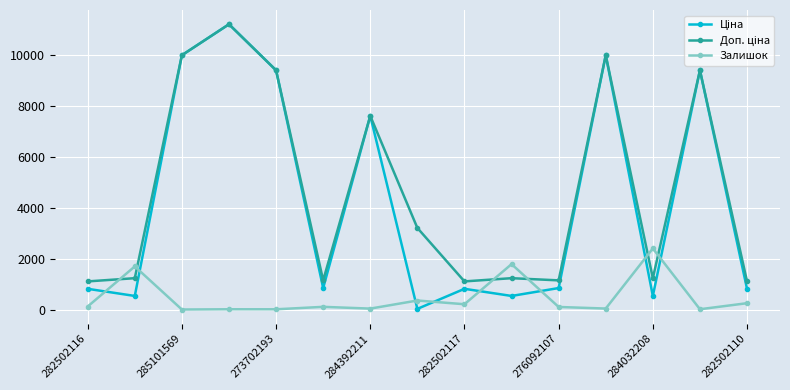

At how many categories does at least one series exceed 6347?

6